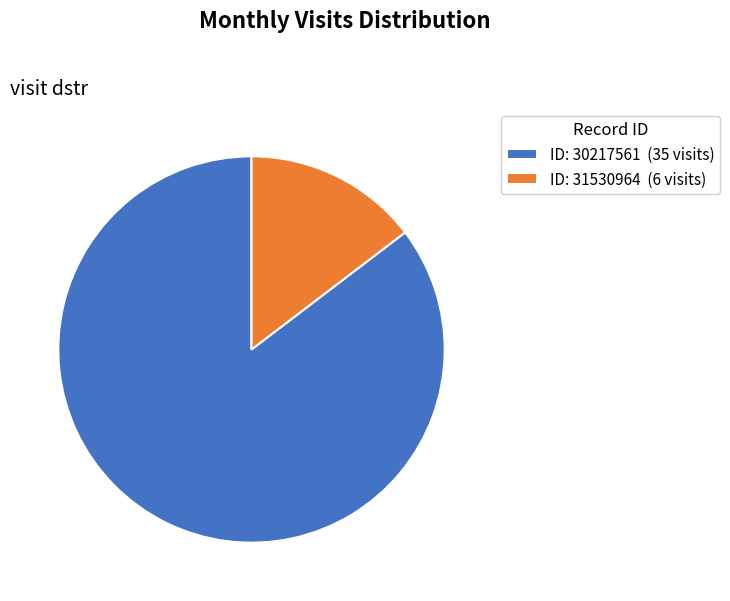

Rank the categories by value from lowest to highest.

ID: 31530964 (6 visits), ID: 30217561 (35 visits)